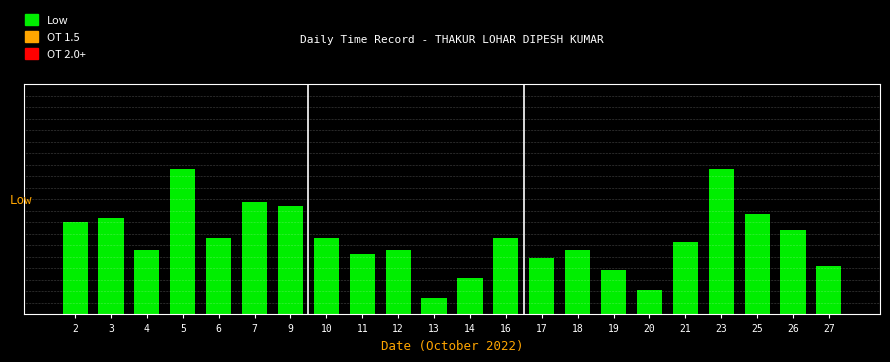

What is the value of the 12th bar from the left?

0.3